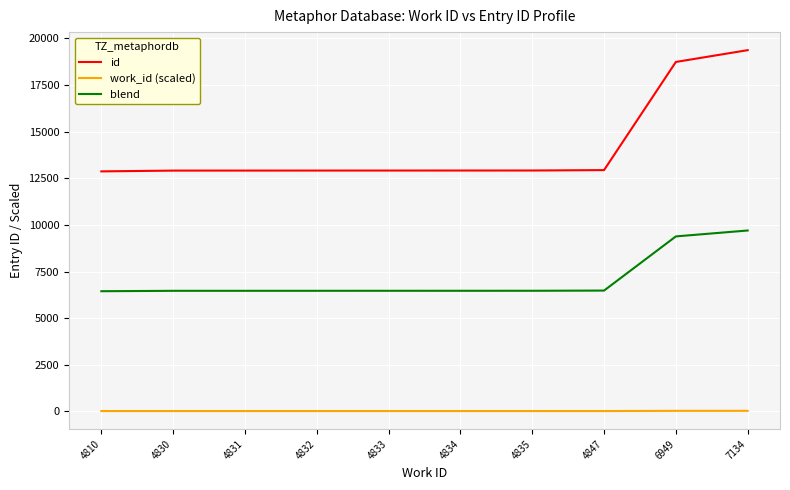

Is the value of blend at 7134 greater than the value of id at 4810?

No